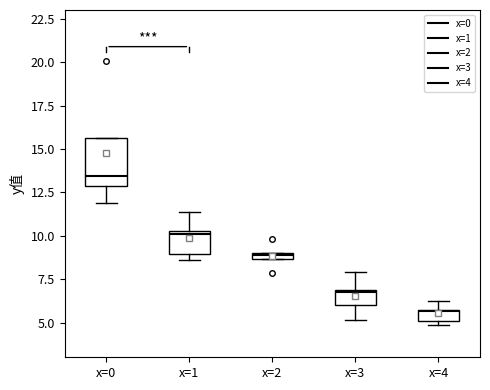

Which box's median line is the lowest?

x=4